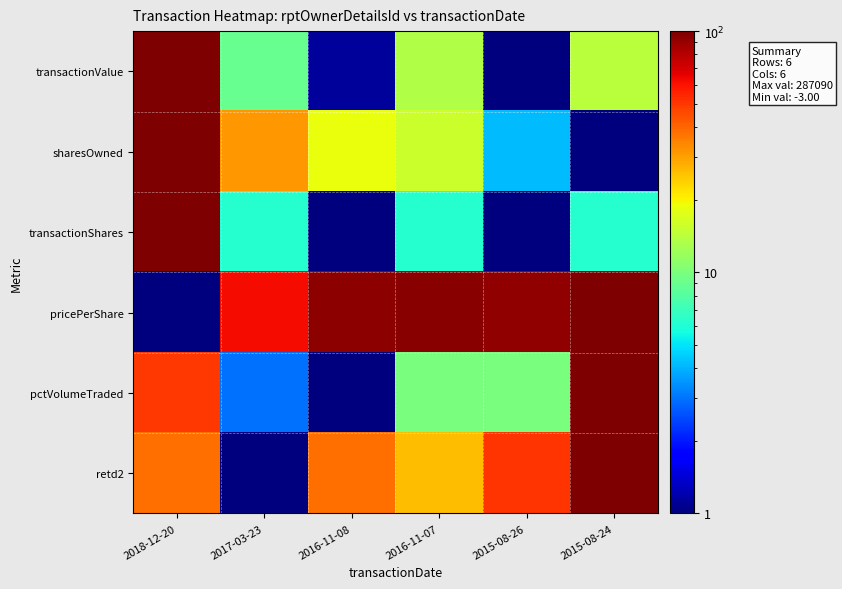

List the series in order of their peak value, highest first.

transactionValue, sharesOwned, transactionShares, pricePerShare, pctVolumeTraded, retd2